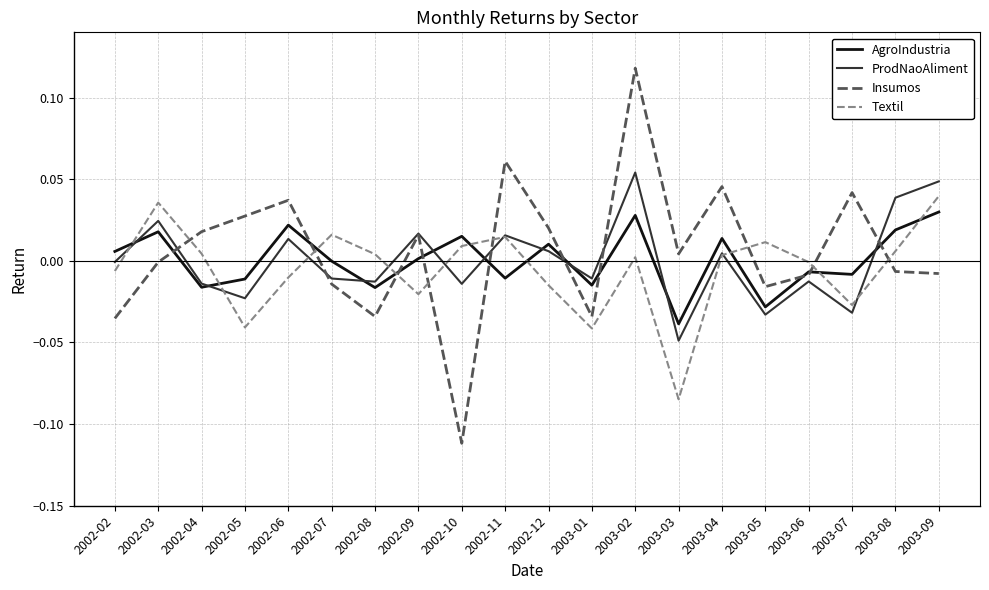

Where is the first local minimum for Textil?

2002-05